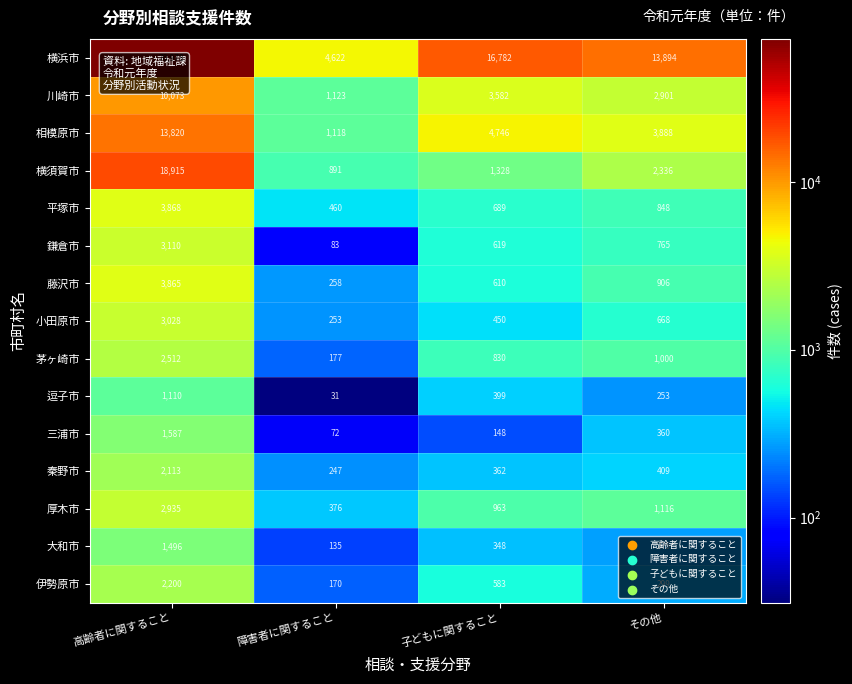

Which series has the largest range (max minus min)?

横浜市